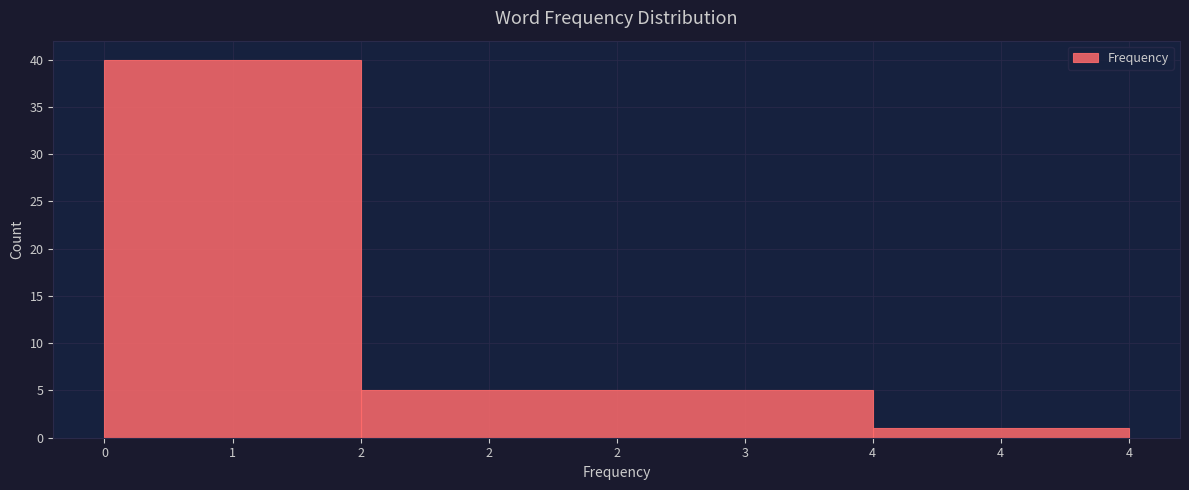

Reading left to right, list all the values displayed in this chart.

40	5	1